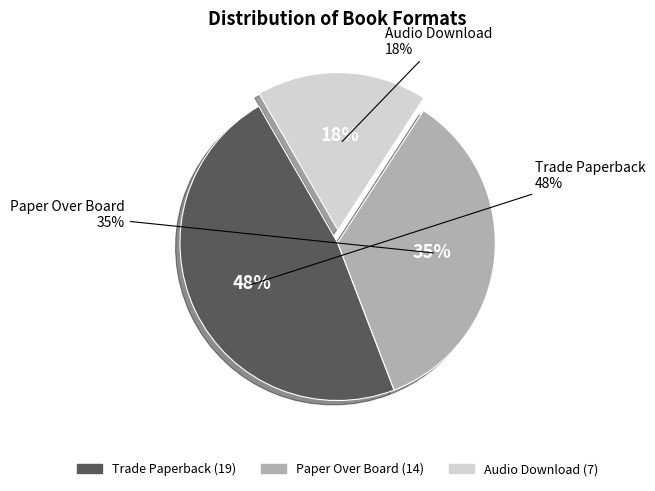

Which slice is the largest?

Trade Paperback